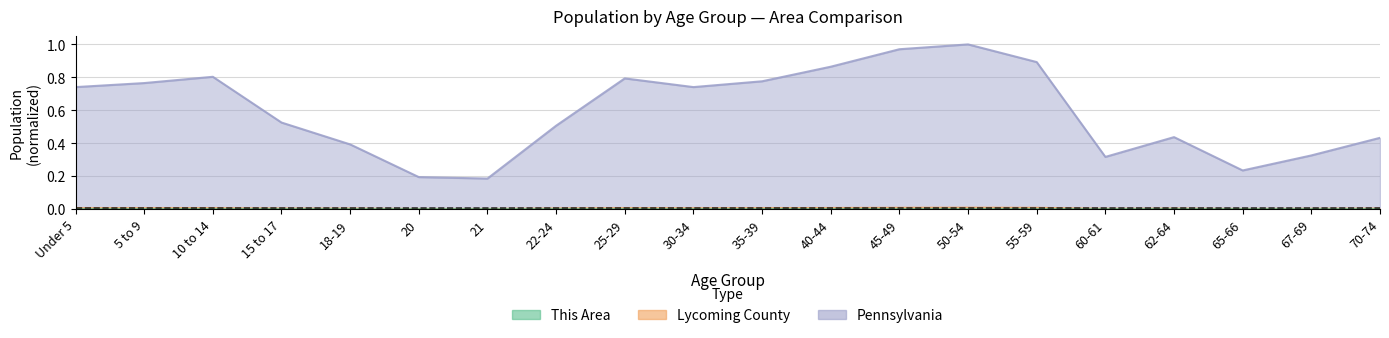

What is the difference between the second highest and second lowest values in the Pennsylvania series?

0.8